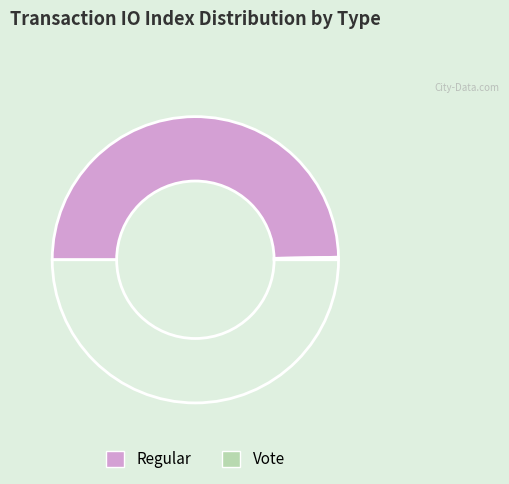

How many segments does this pie chart have?

3